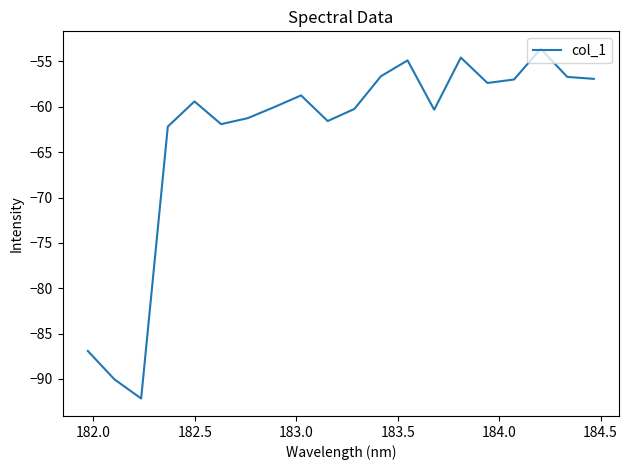

What is the greatest value displayed?

-53.6